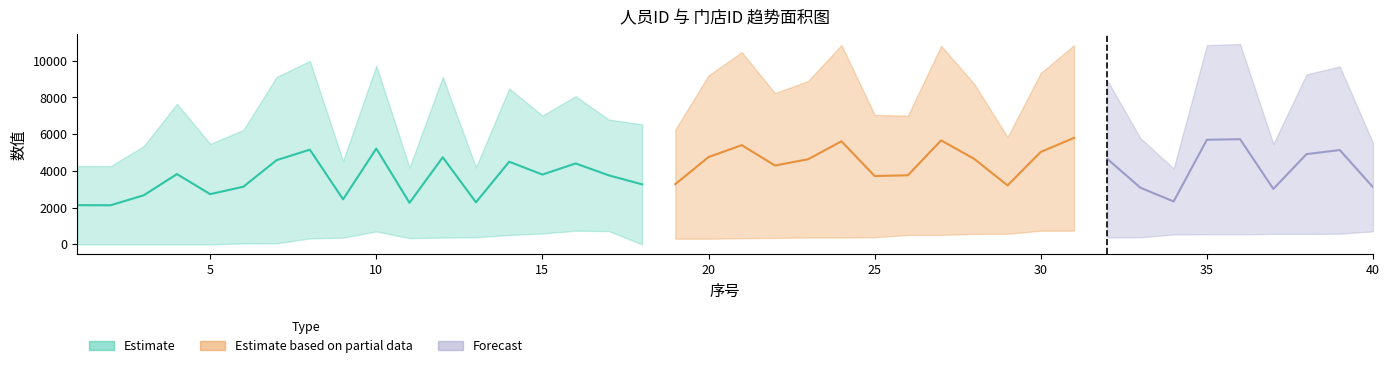

True or false: 门店ID has more than 2 points higher than both neighbors.

True